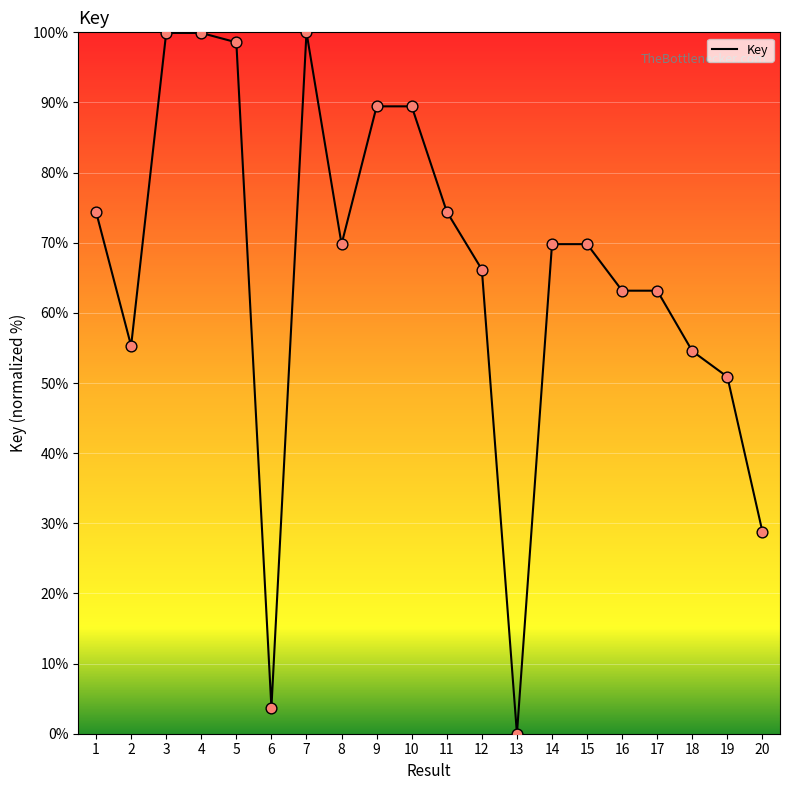

Which has a higher value, 1 or 12?

1